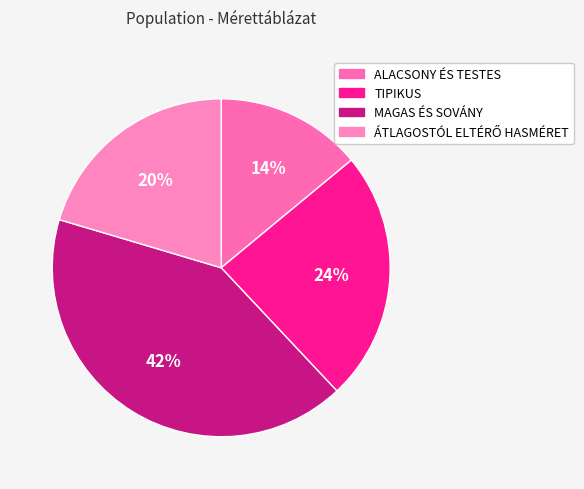

Is it true that TIPIKUS is 24% of the pie?

True